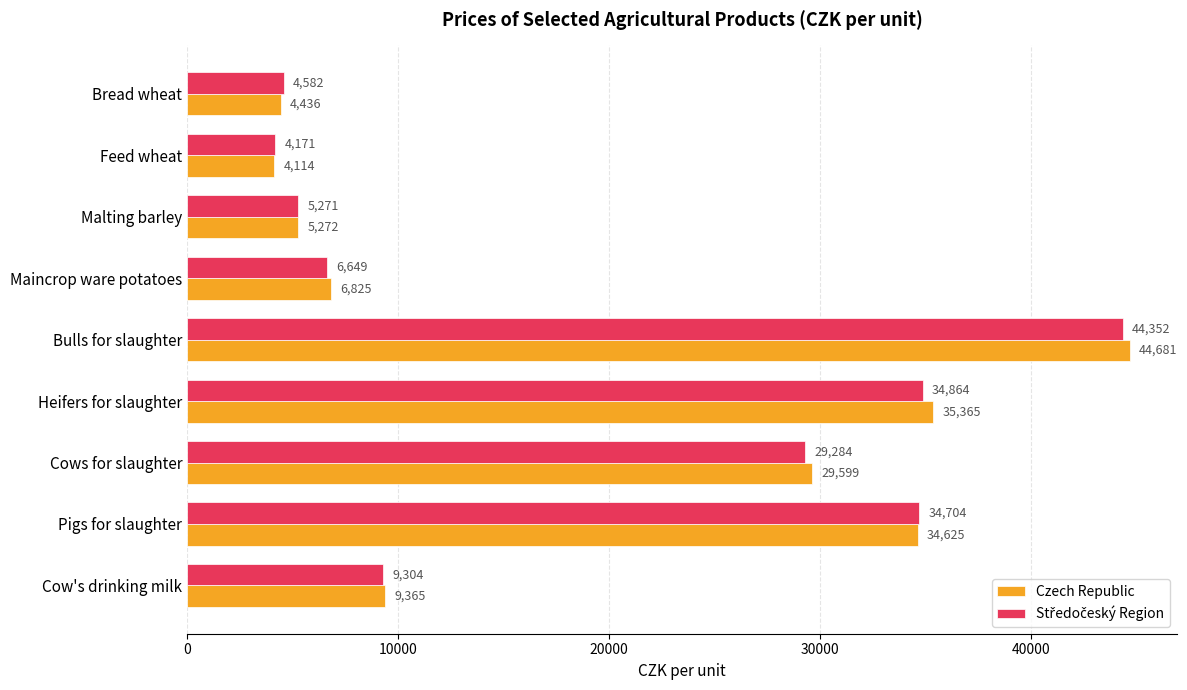

How many distinct data groups are displayed?

2